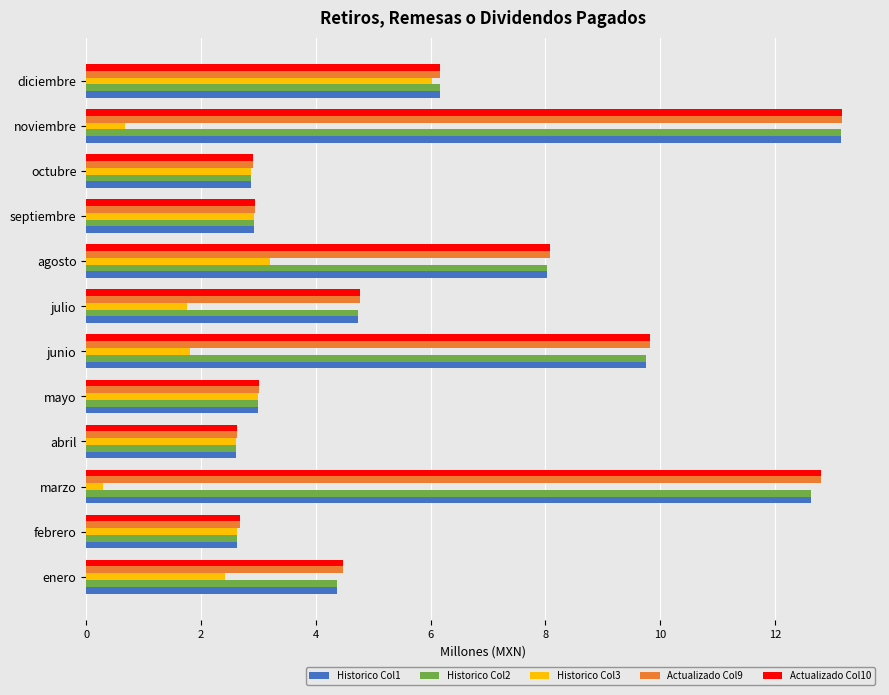

What is the sum of all Actualizado Col10 values?

73.4